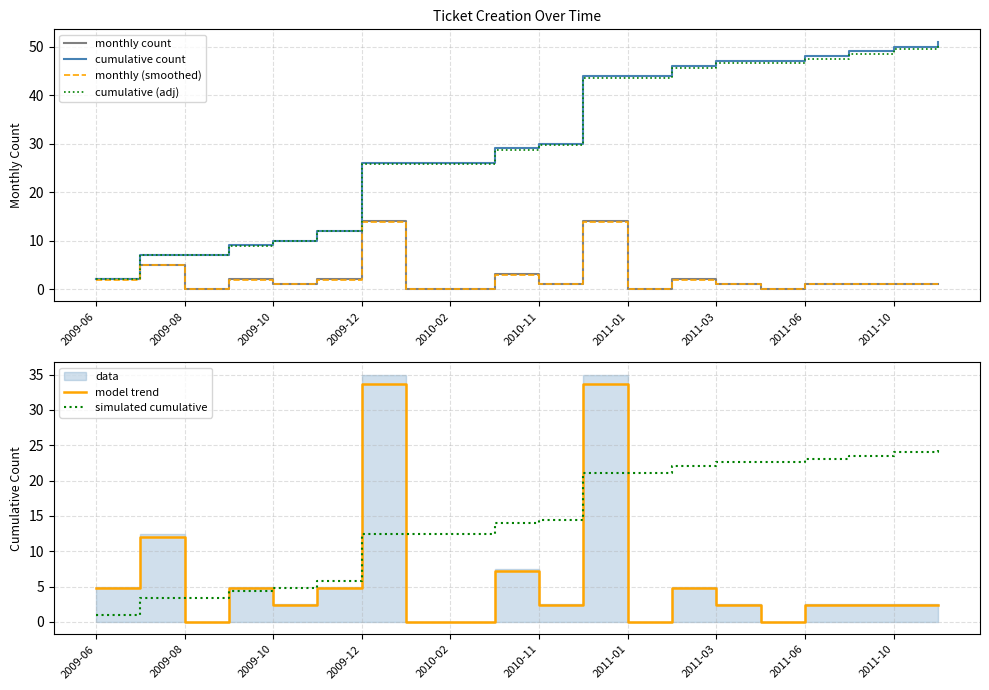

What is the difference between the maximum and second lowest values in the simulated cumulative series?

21.1